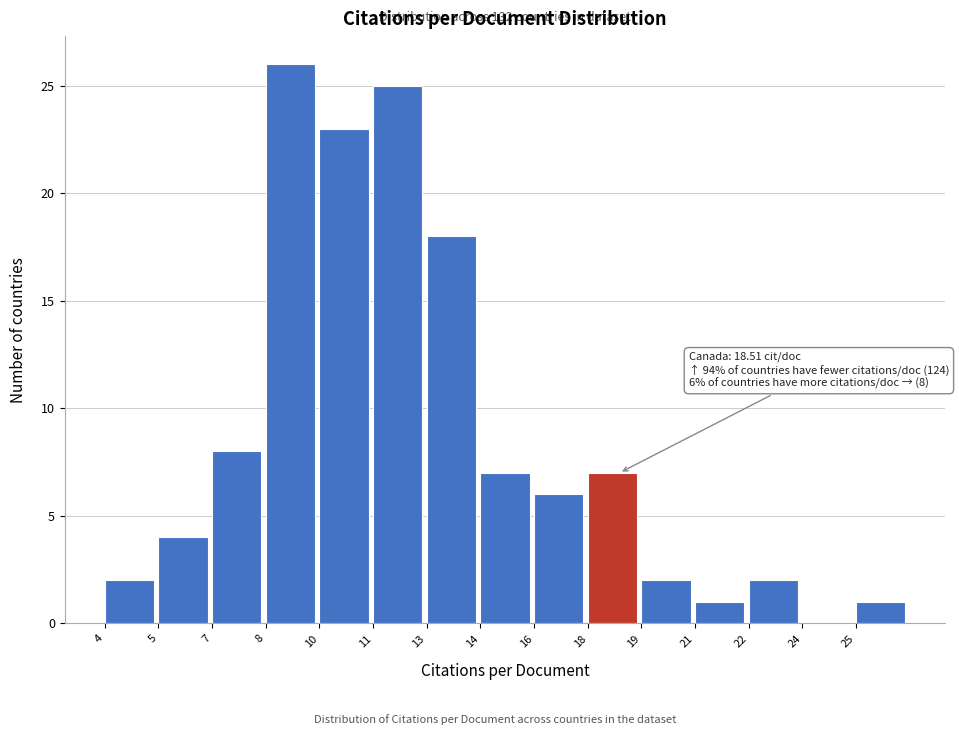

Reading left to right, extract all data points from this chart.

4=2	5=4	7=8	8=26	10=23	11=25	13=18	14=7	16=6	18=7	19=2	21=1	22=2	24=0	25=1